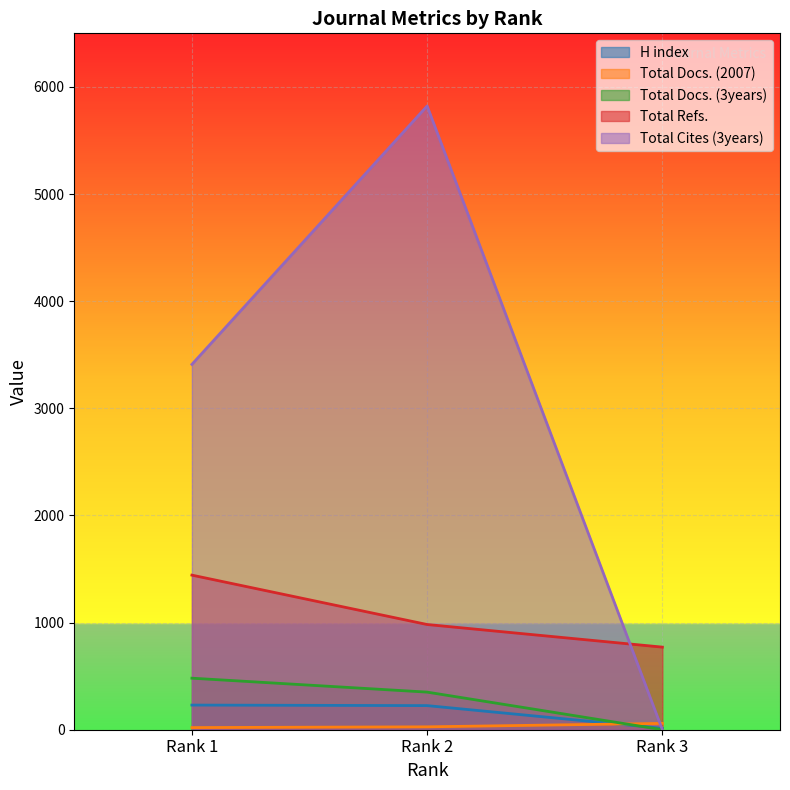

How many data points in H index are less than 225?

1